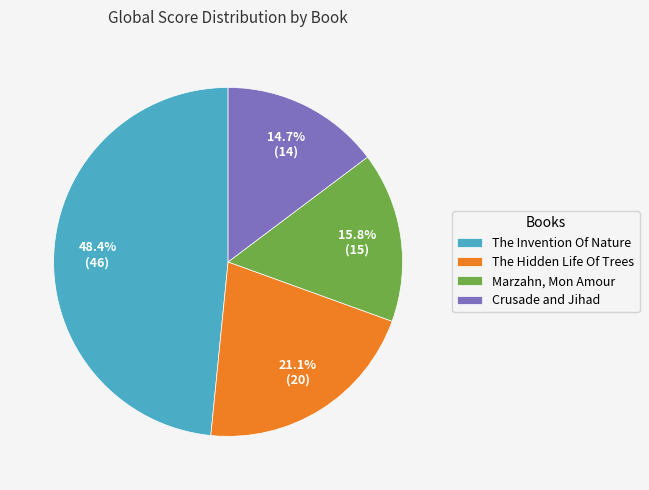

To the nearest percent, what percentage of the pie is Crusade and Jihad?

15%